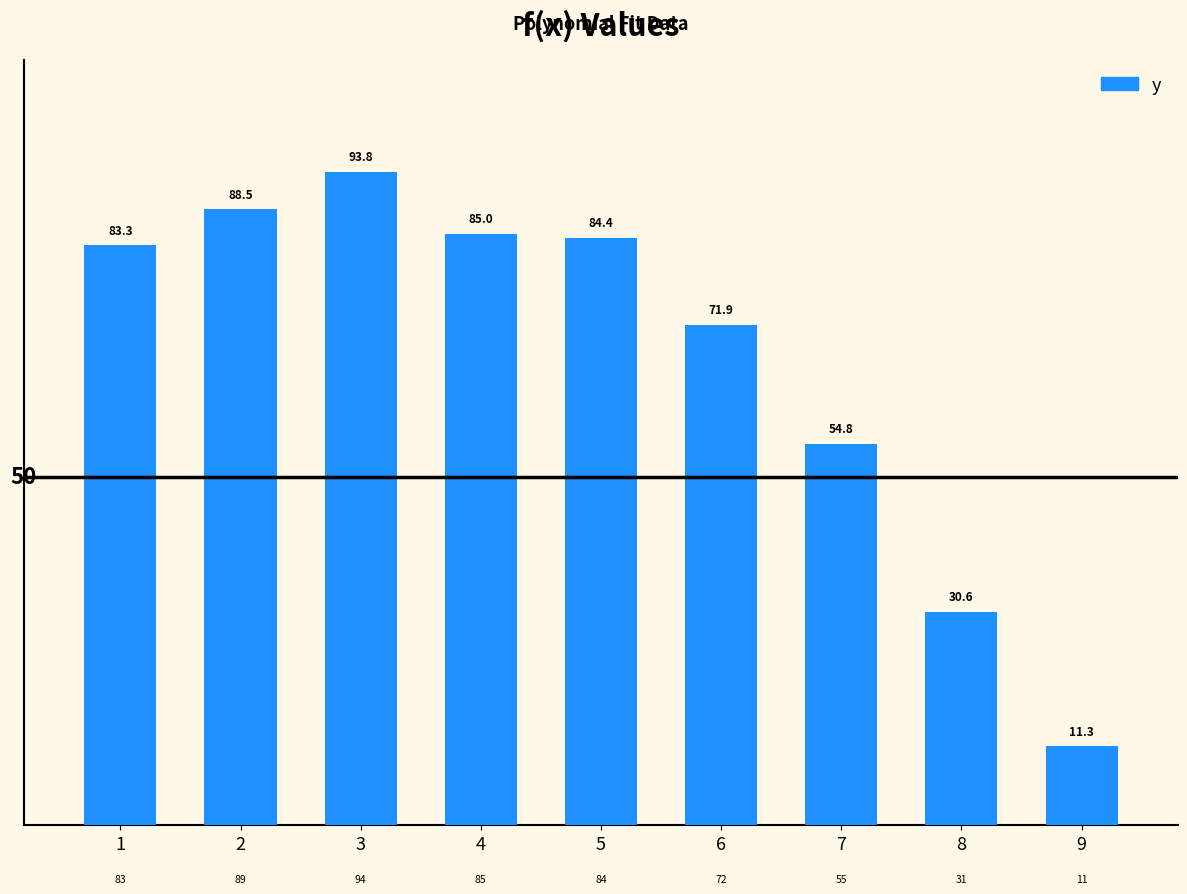

What is the ratio of the value at 7 to the value at 9?

4.8